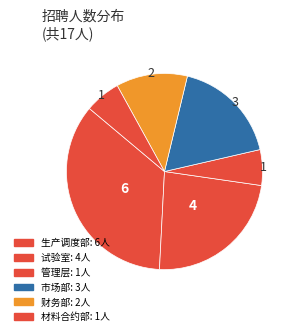

Count the number of slices in the pie.

6